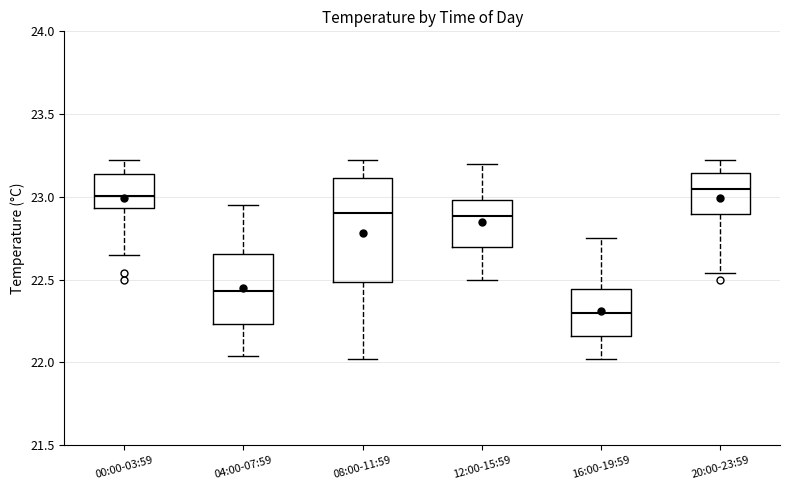

Reading left to right, transcribe this box plot: for each box, give where its median line is, the range the box spans, and where its two whiskers end, as read against the y-axis. The values are not printed on the chart, so give them approximately, as read against the axis.

00:00-03:59: median 23.00, box 22.95 to 23.15, whiskers 22.65 to 23.20
04:00-07:59: median 22.45, box 22.25 to 22.65, whiskers 22.05 to 22.95
08:00-11:59: median 22.90, box 22.50 to 23.10, whiskers 22.00 to 23.20
12:00-15:59: median 22.90, box 22.70 to 23.00, whiskers 22.50 to 23.20
16:00-19:59: median 22.30, box 22.15 to 22.45, whiskers 22.00 to 22.75
20:00-23:59: median 23.05, box 22.90 to 23.15, whiskers 22.55 to 23.20